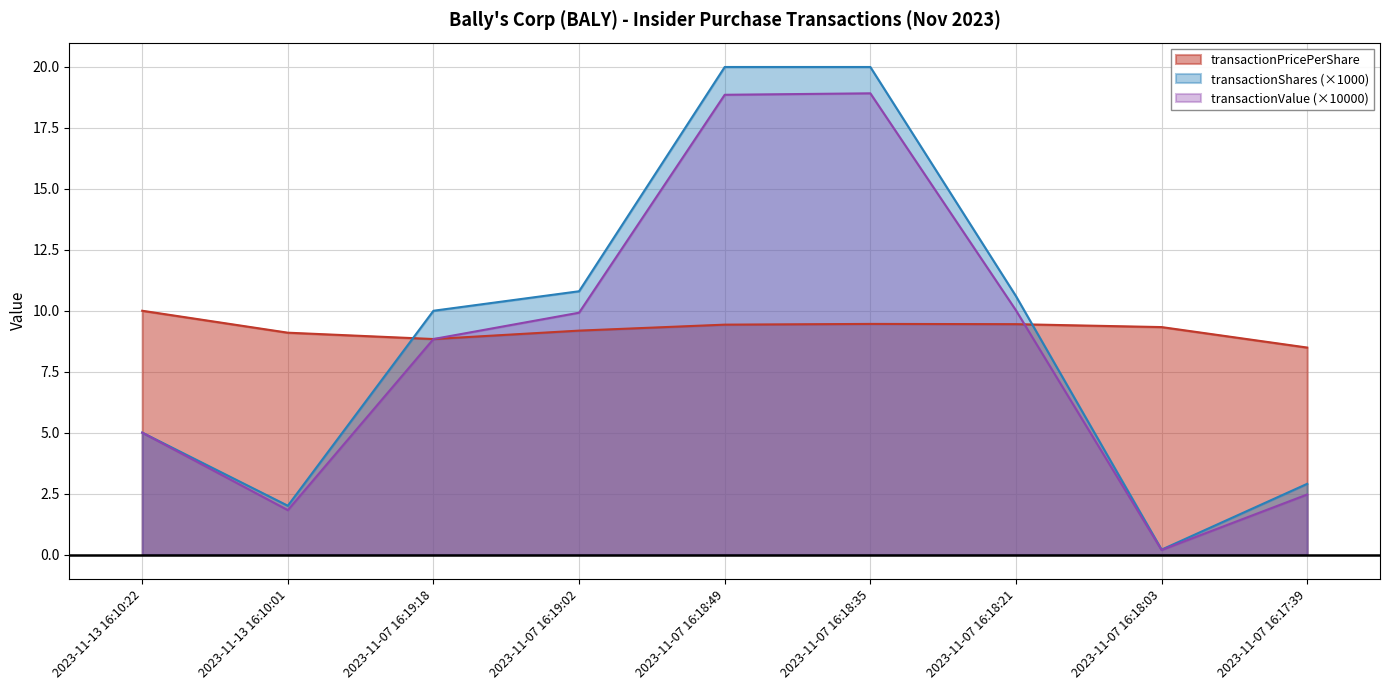

How many data points in transactionValue are less than 8?

4